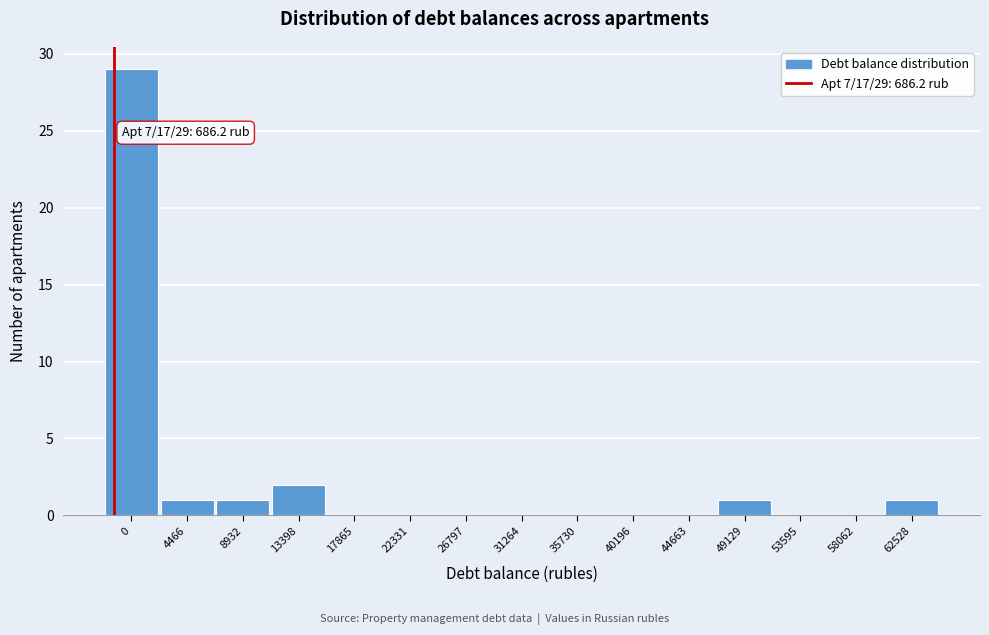

Reading right to left, what are all the values shown in this chart?

62528=1	58062=0	53595=0	49129=1	44663=0	40196=0	35730=0	31264=0	26797=0	22331=0	17865=0	13398=2	8932=1	4466=1	0=29